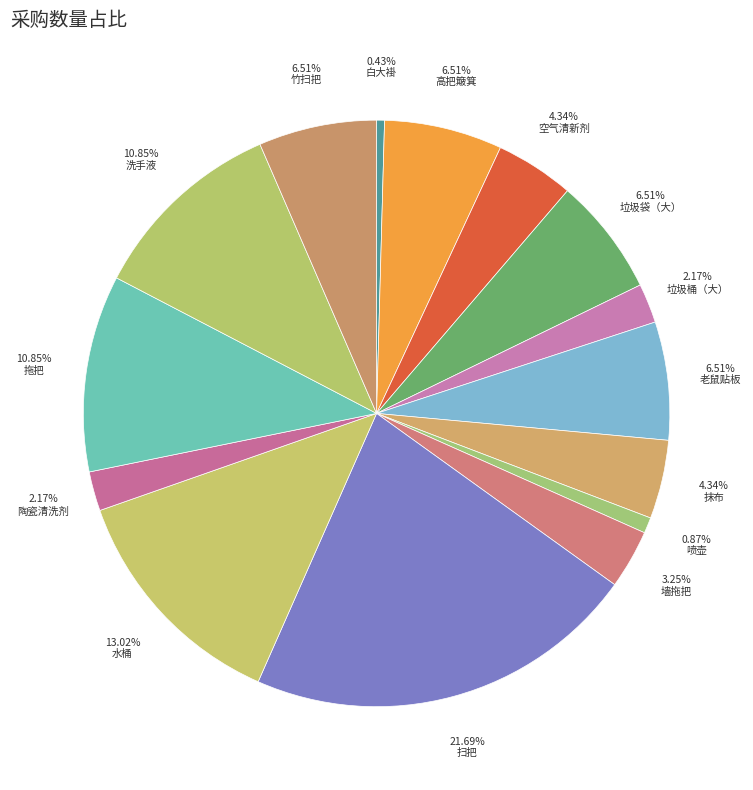

How many segments does this pie chart have?

15